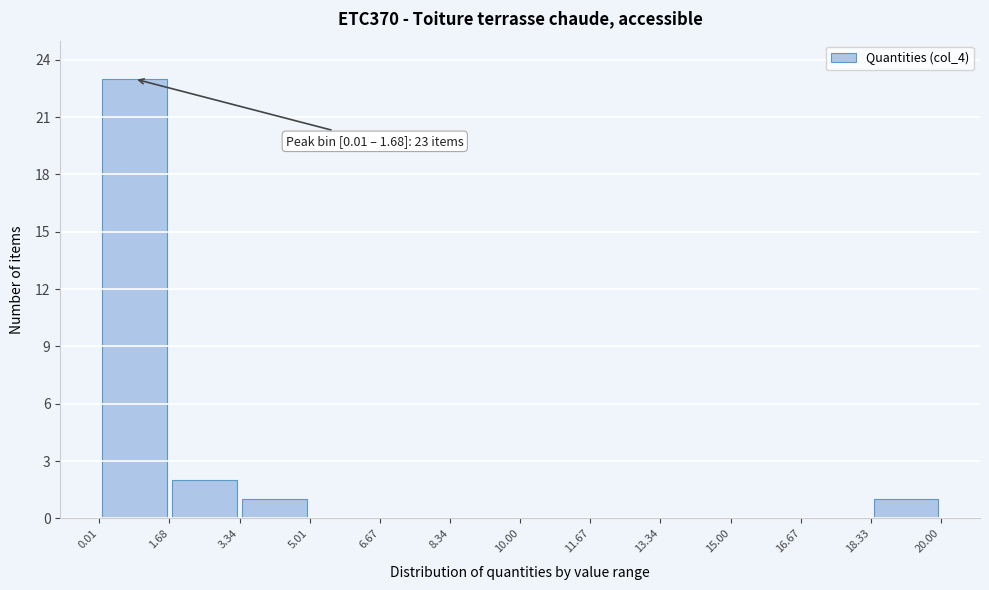

Over which range of the x-axis is the bar tallest?

0.01 to 1.68